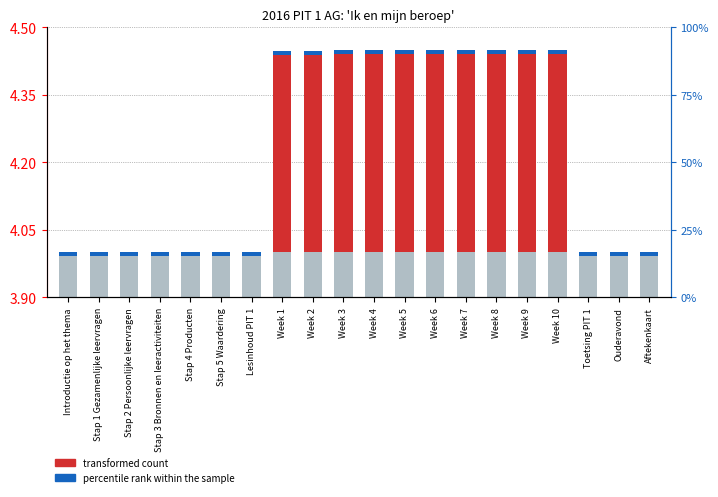

How many bars are there in total?

40